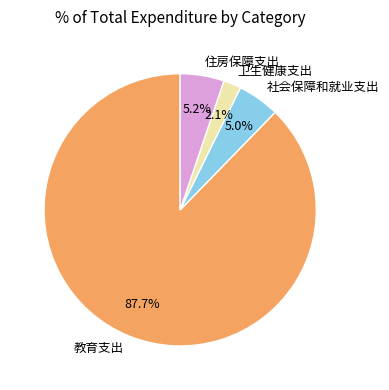

How many segments does this pie chart have?

4